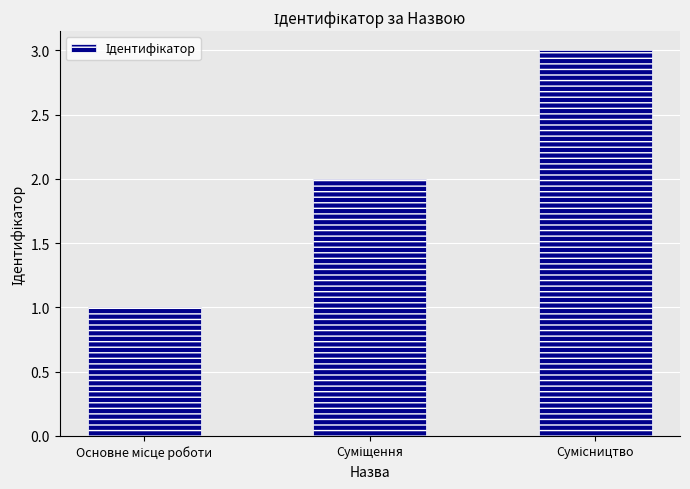

What is the greatest value displayed?

3